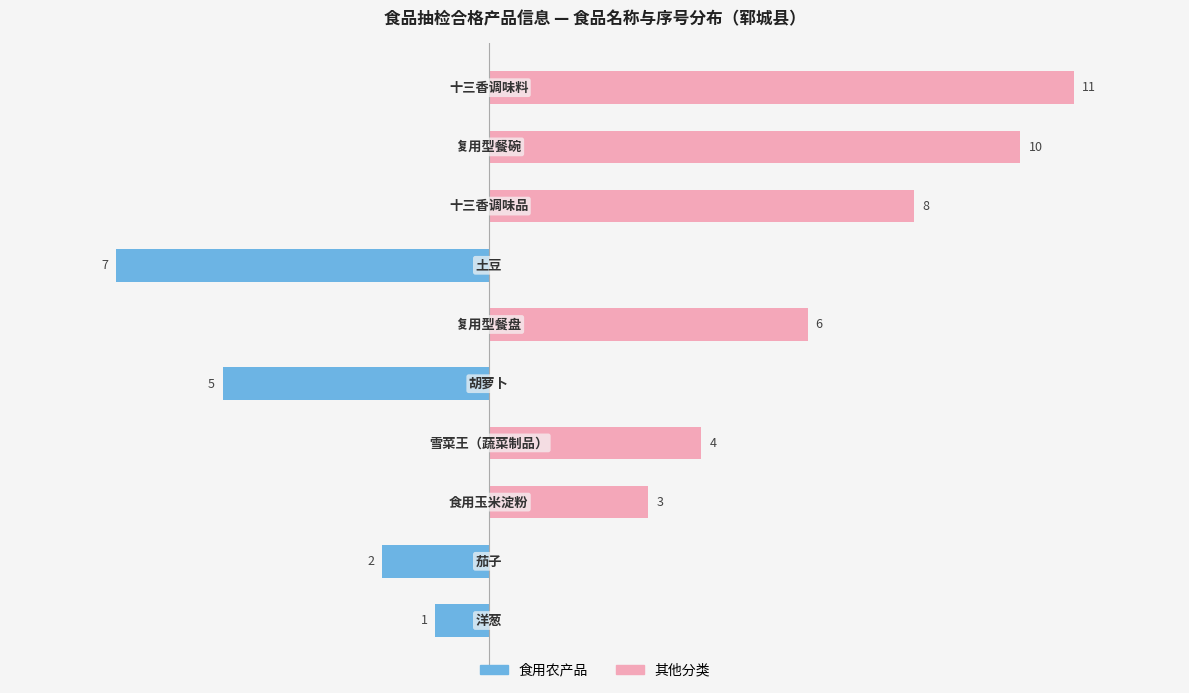

Reading left to right, list all the values displayed in this chart.

食用农产品: -1	-2	0	0	-5	0	-7	0	0	0
其他分类: 0	0	3	4	0	6	0	8	10	11